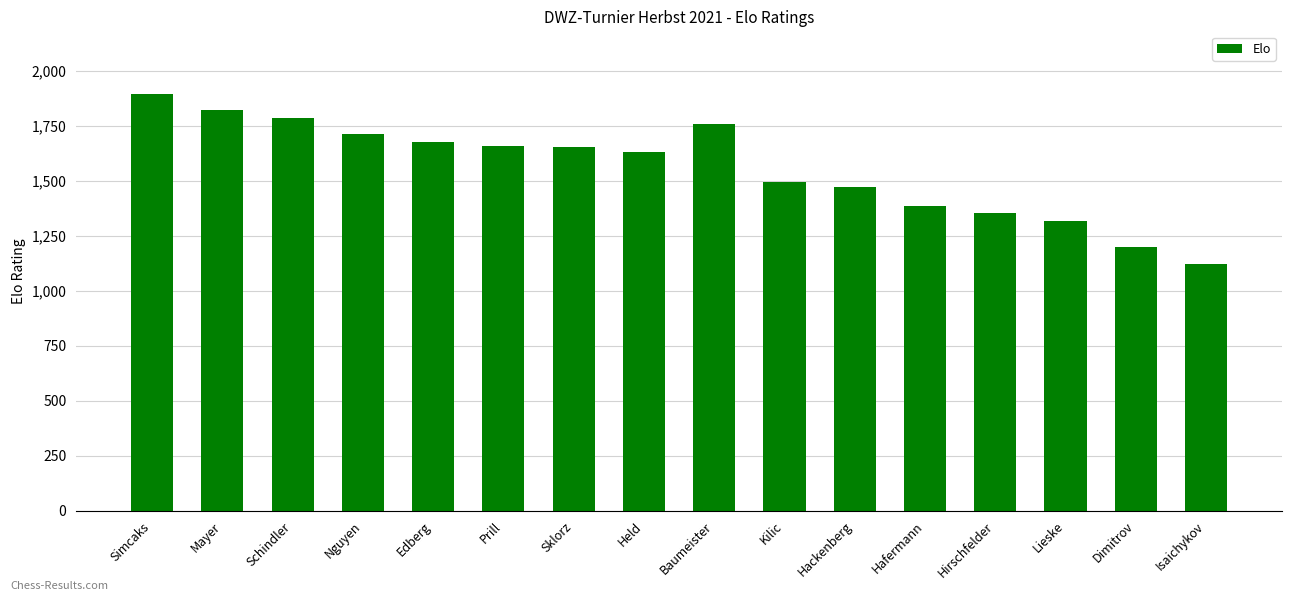

True or false: the data shows 1470 at Hackenberg.

True